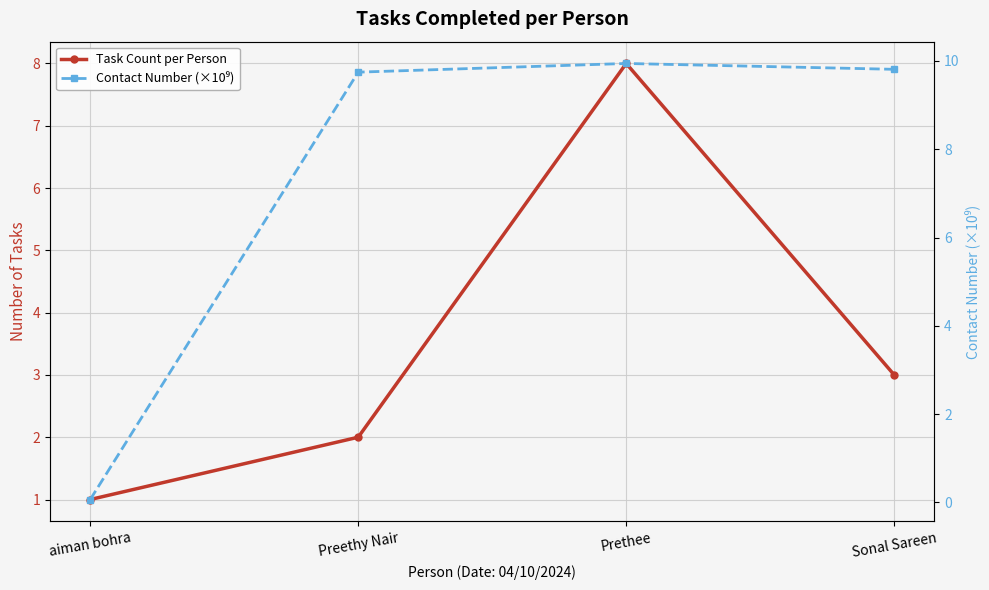

Reading left to right, what are all the values shown in this chart?

Task Count per Person: 1.0	2.0	8.0	3.0
Contact Number (×10⁹): 0.1	9.7	9.9	9.8